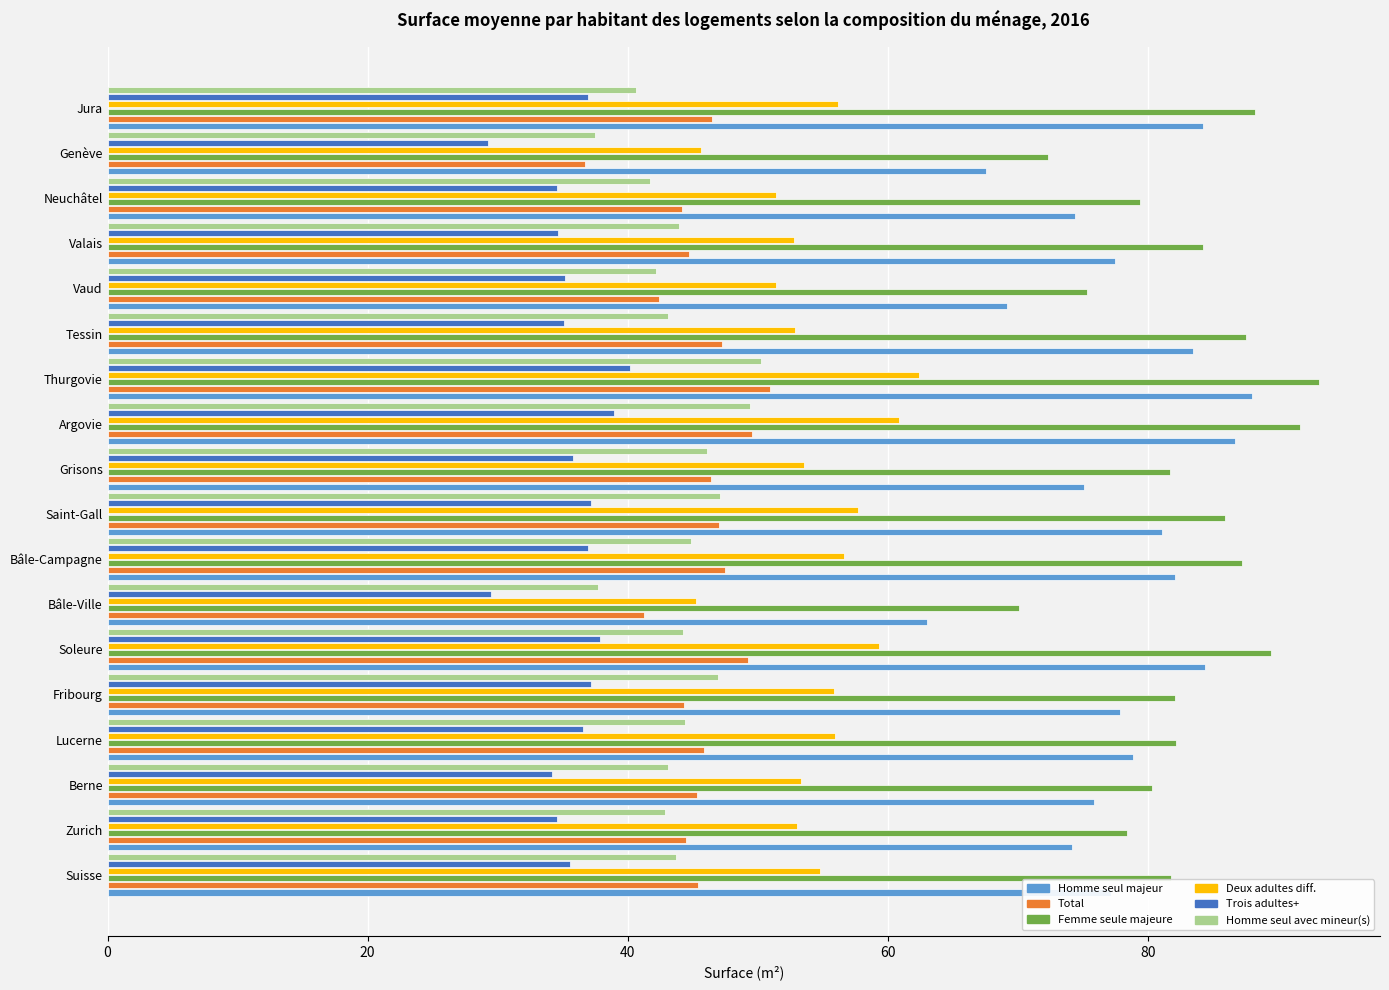

The Homme seul majeur series shows 52.3 at Soleure. True or false?

False